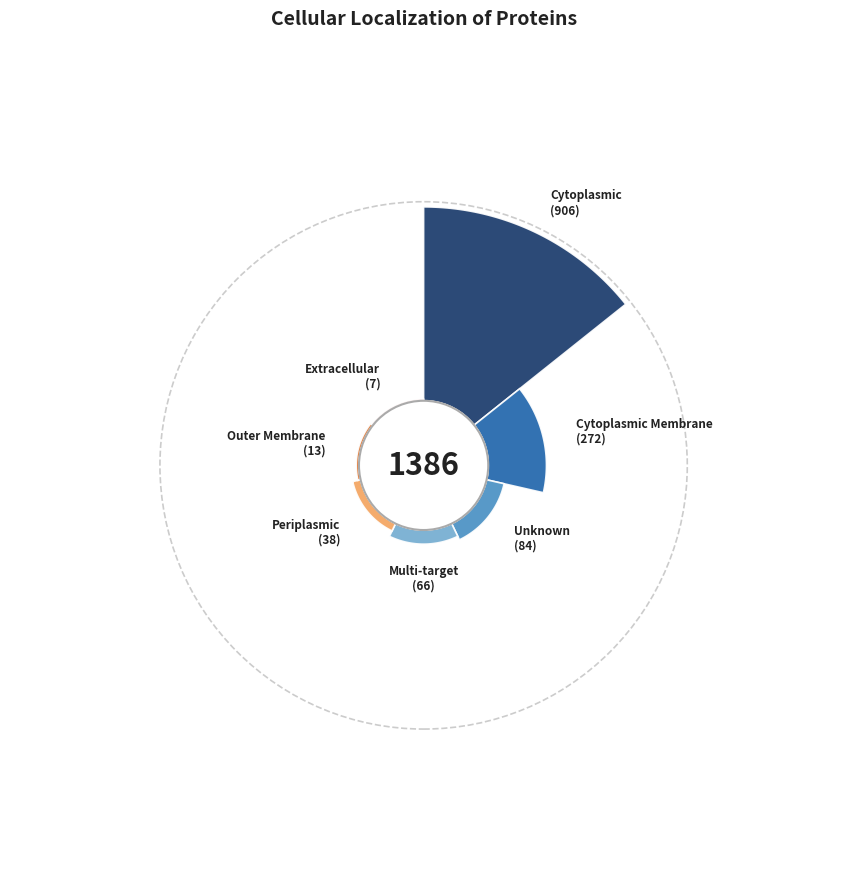

What percentage do Outer Membrane and Unknown together represent?

7.0%